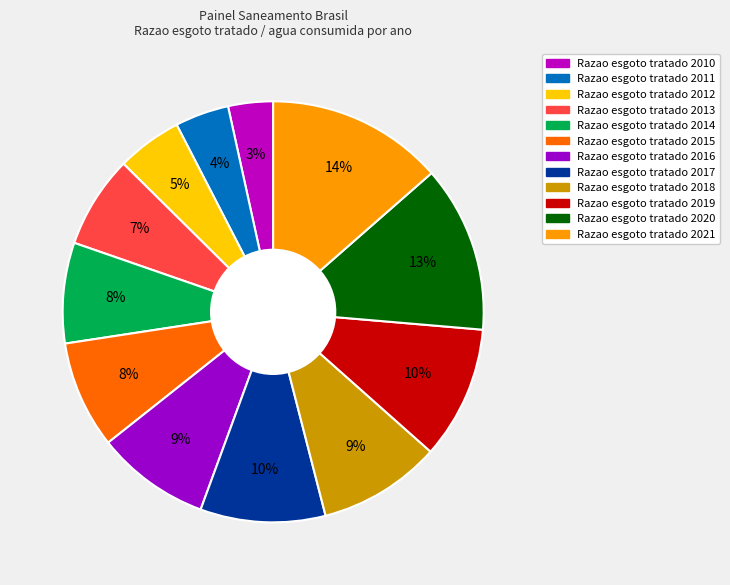

To the nearest percent, what is the average slice percentage?

8%